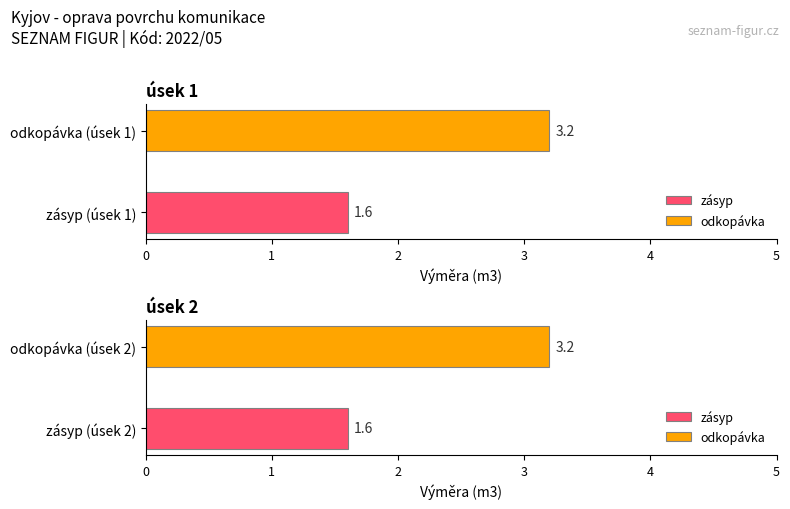

At which category is the sum across all series the highest?

úsek 1 - odkopávka